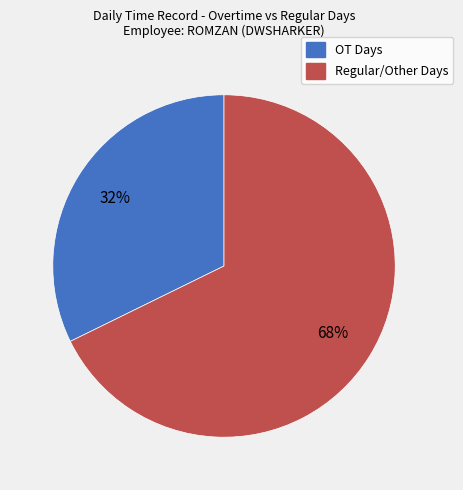

Is there any slice that represents more than half of the pie?

Yes